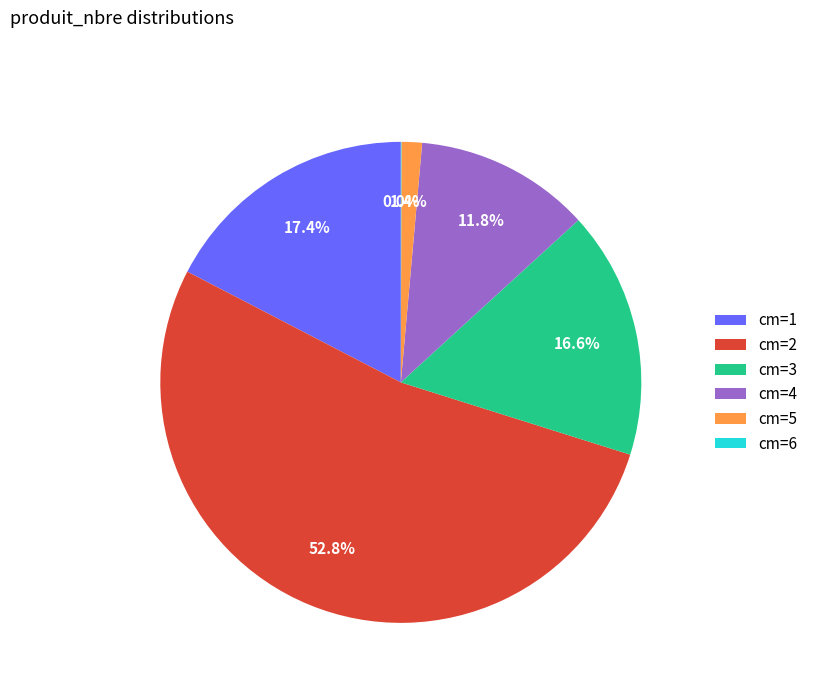

Is there a majority slice in this chart?

Yes